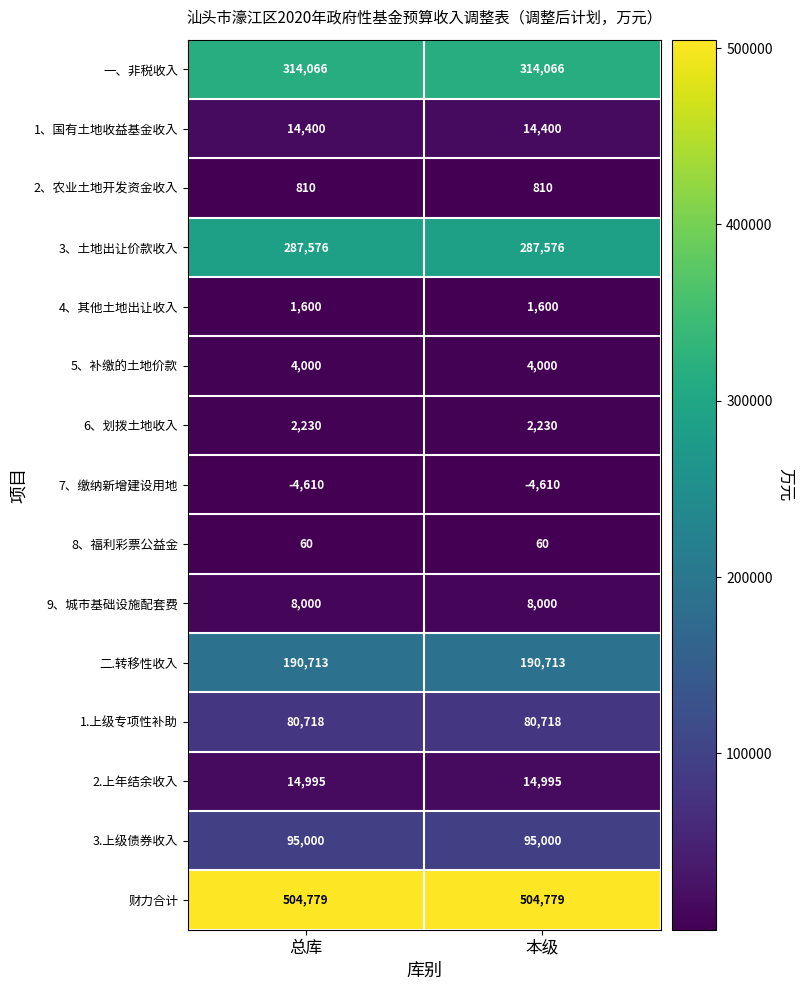

What is the average value of the 财力合计 series?

504779